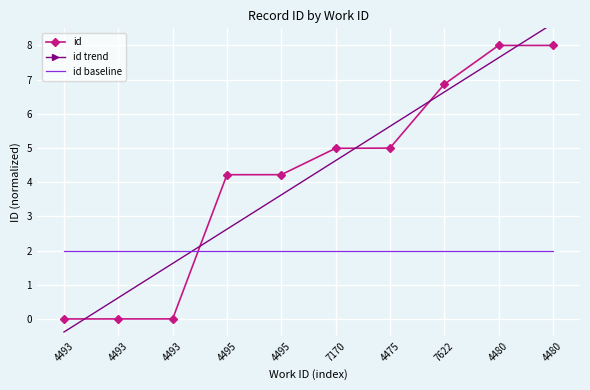

The id baseline series shows 3.3 at 4480. True or false?

False